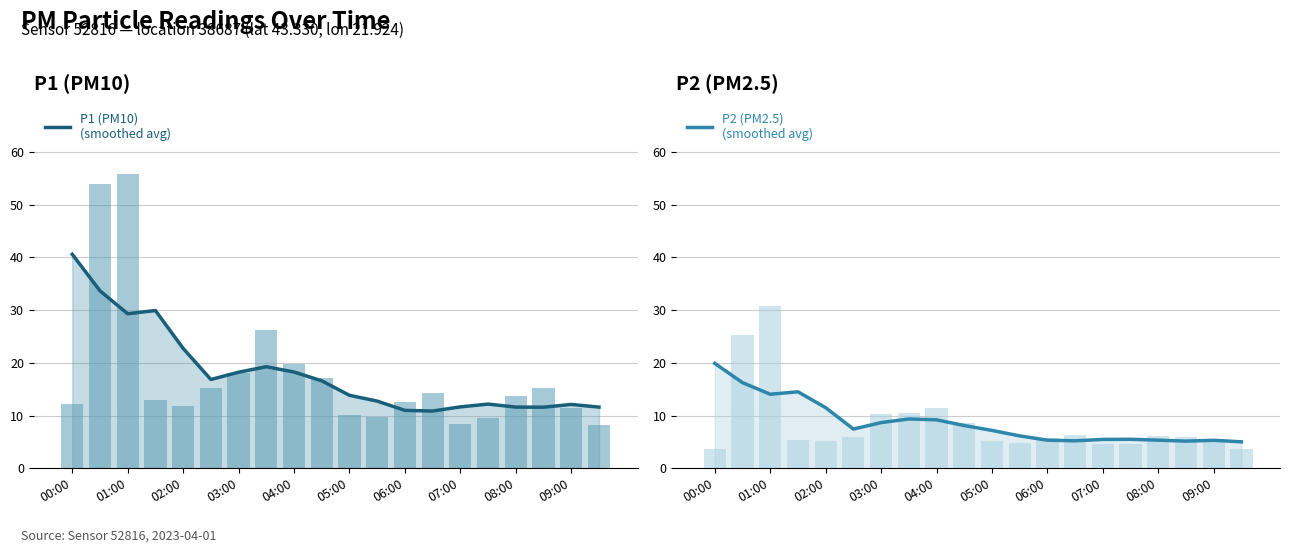

At which category does the chart reach its minimum across all series?

00:00